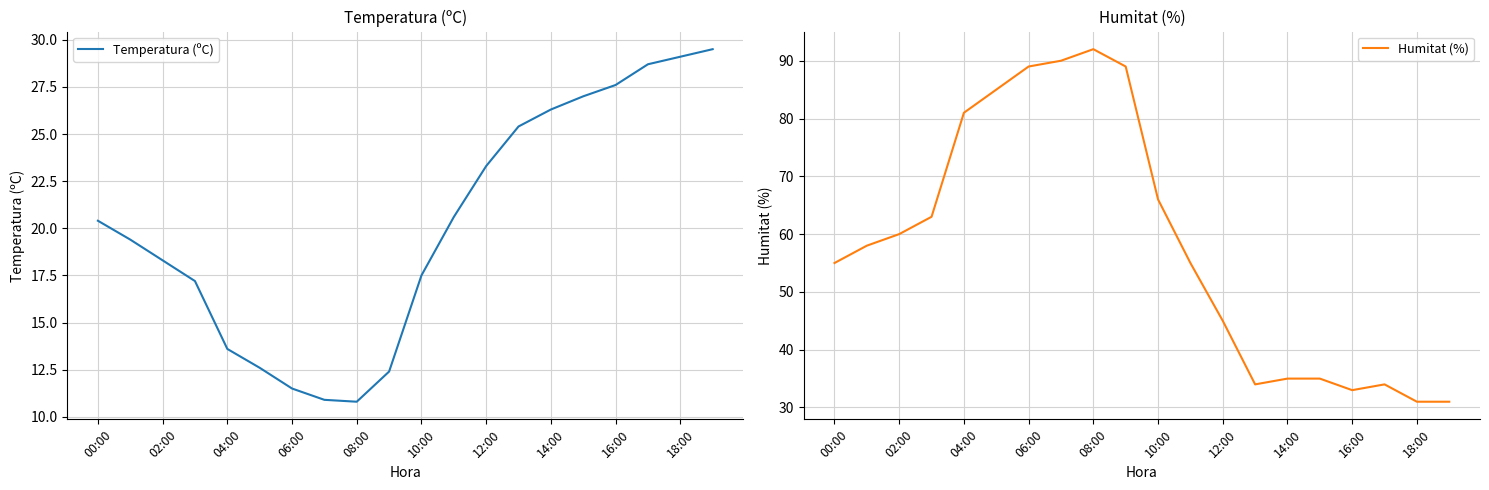

Rank the series by their maximum value, from highest to lowest.

Humitat (%), Temperatura (ºC)